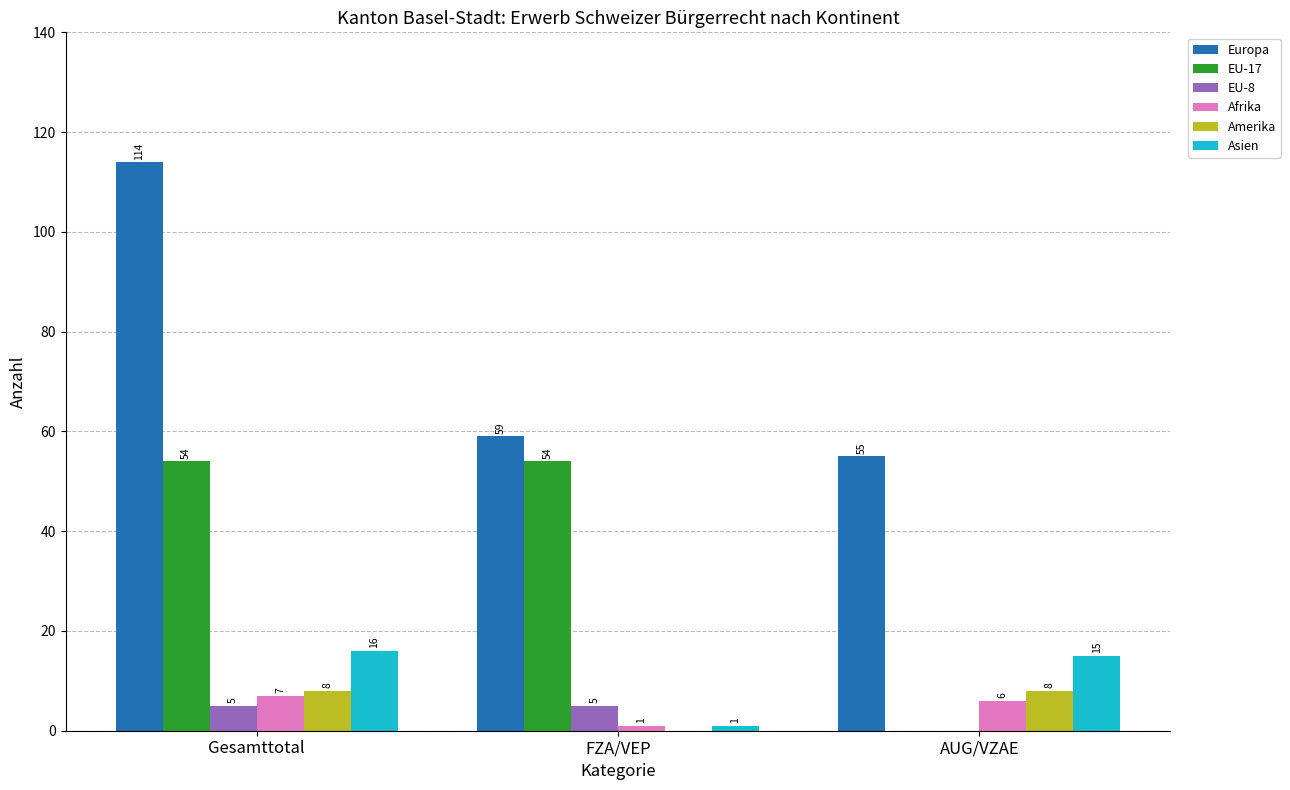

The value of Amerika at AUG/VZAE is 8. True or false?

True